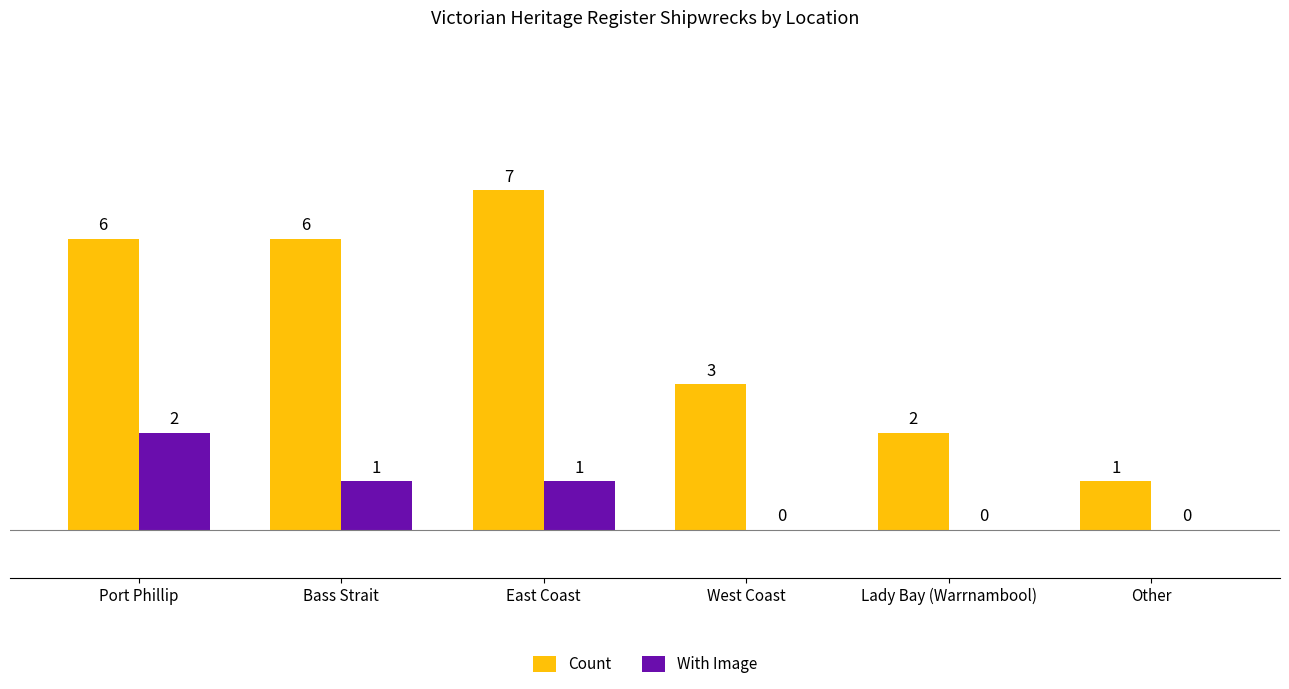

Is it true that With Image equals 1 at Lady Bay (Warrnambool)?

False